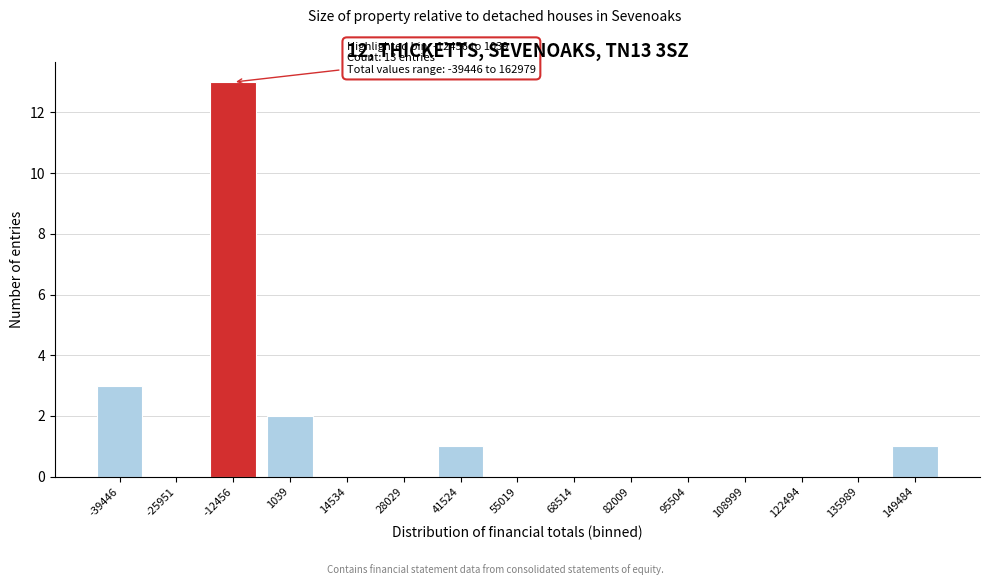

Reading right to left, what are all the values shown in this chart?

149484=1	135989=0	122494=0	108999=0	95504=0	82009=0	68514=0	55019=0	41524=1	28029=0	14534=0	1039=2	-12456=13	-25951=0	-39446=3